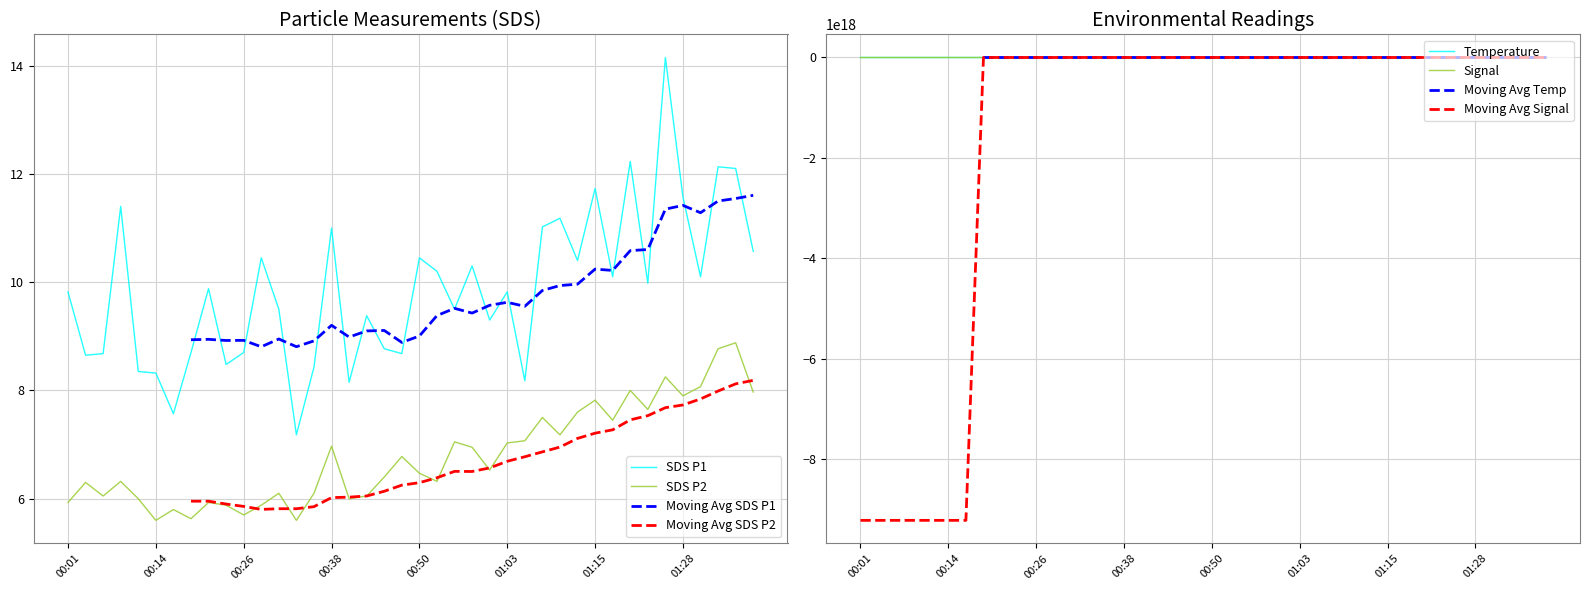

How many lines are shown in the chart?

4